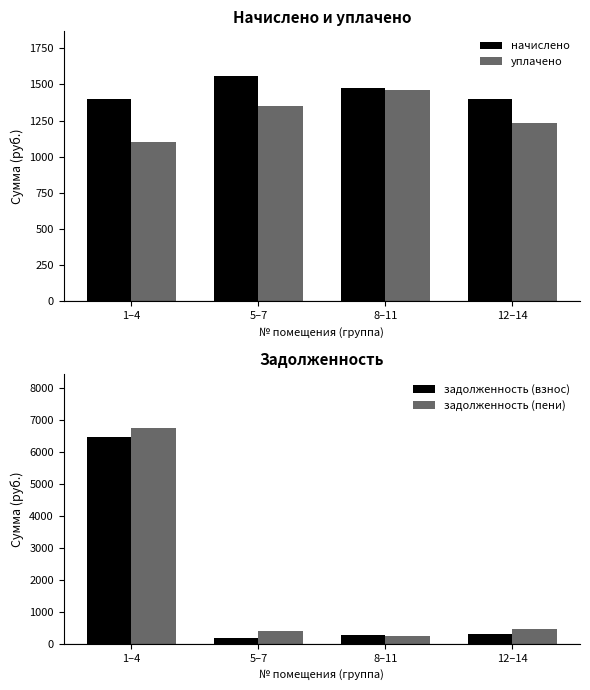

The задолженность (взнос) series shows 11499.8 at 1–4. True or false?

False